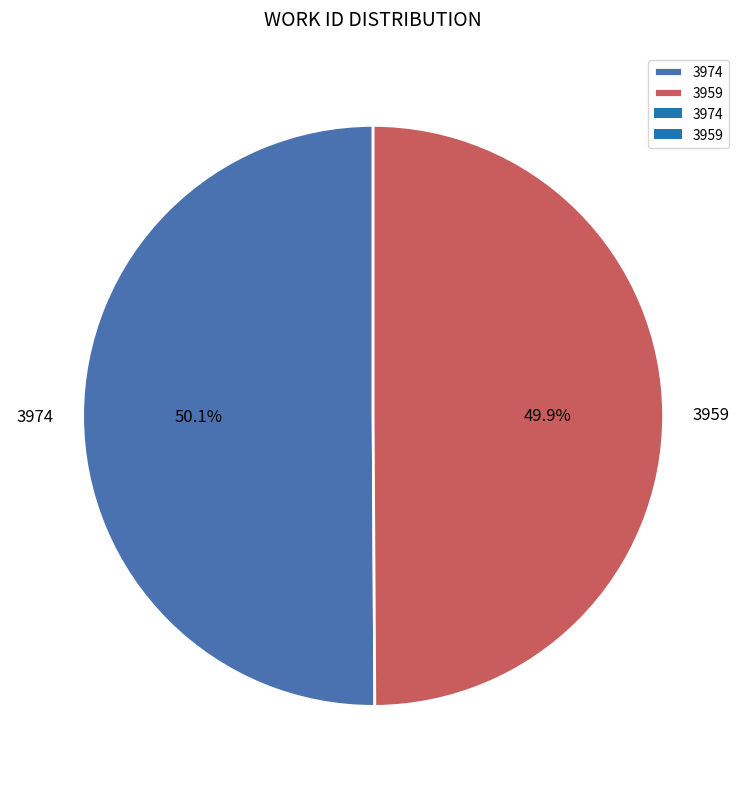

What is the ratio of the value at 3974 to the value at 3959?

1.0